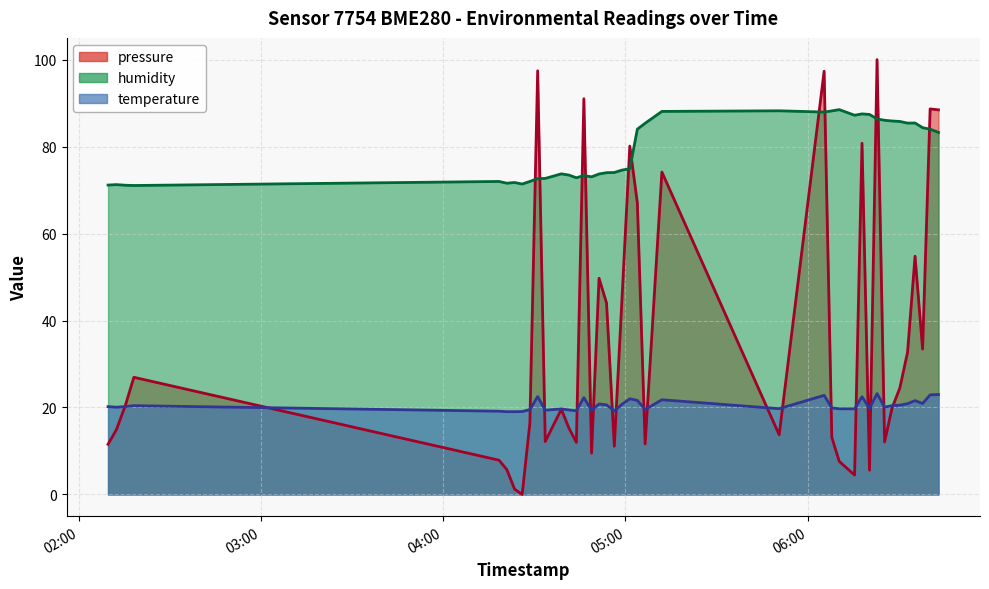

How many values in the temperature series exceed 20?

23